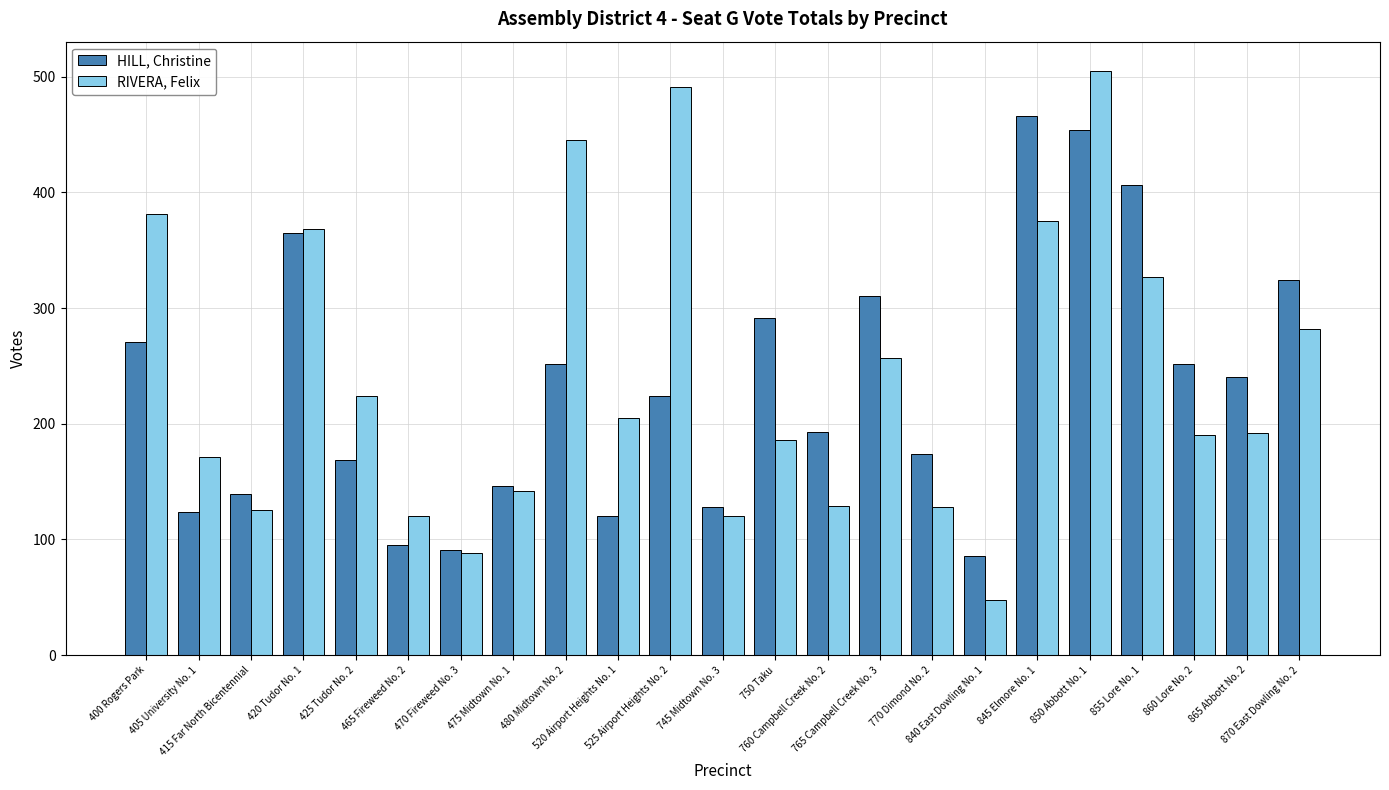

What position from the left is 770 Dimond No. 2?

16